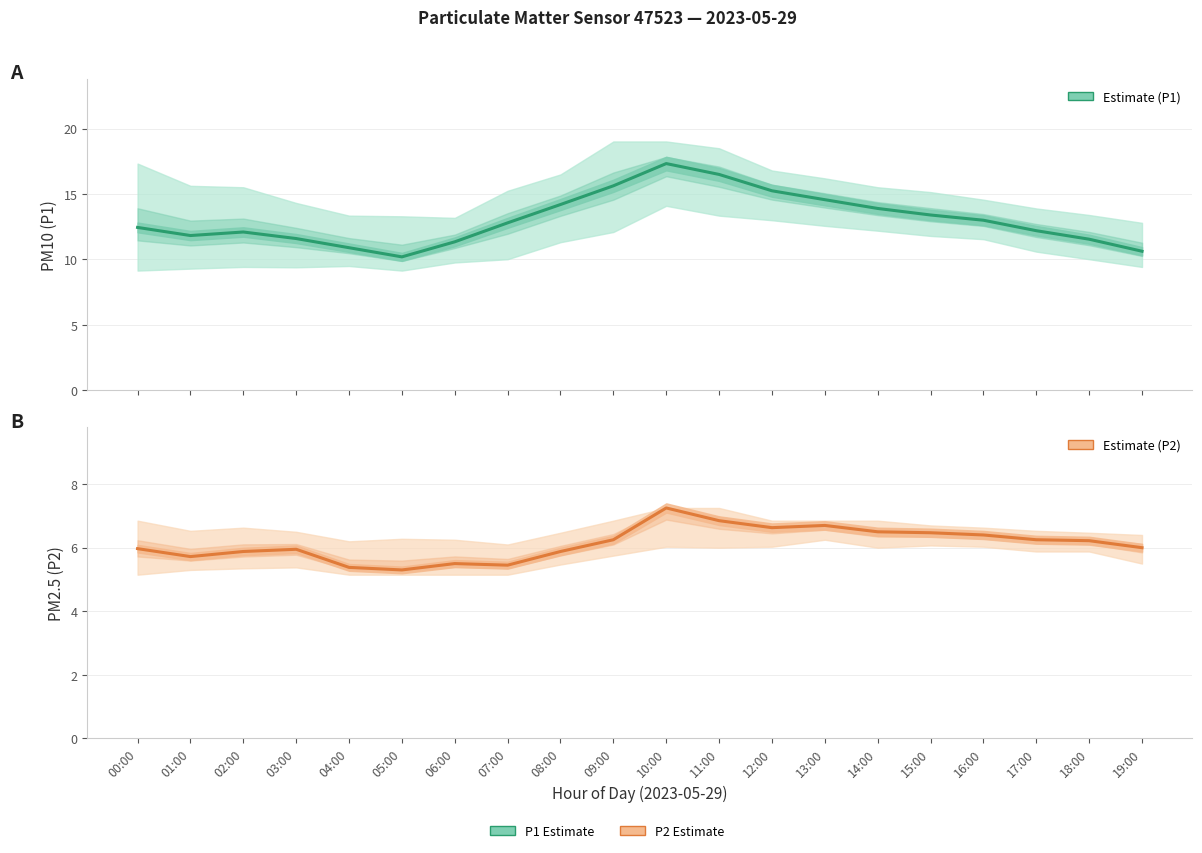

Rank the series by their maximum value, from highest to lowest.

P1 Estimate, P2 Estimate